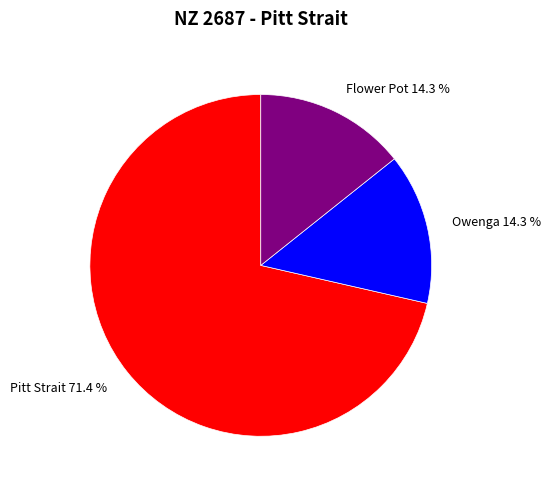

Count the number of slices in the pie.

3